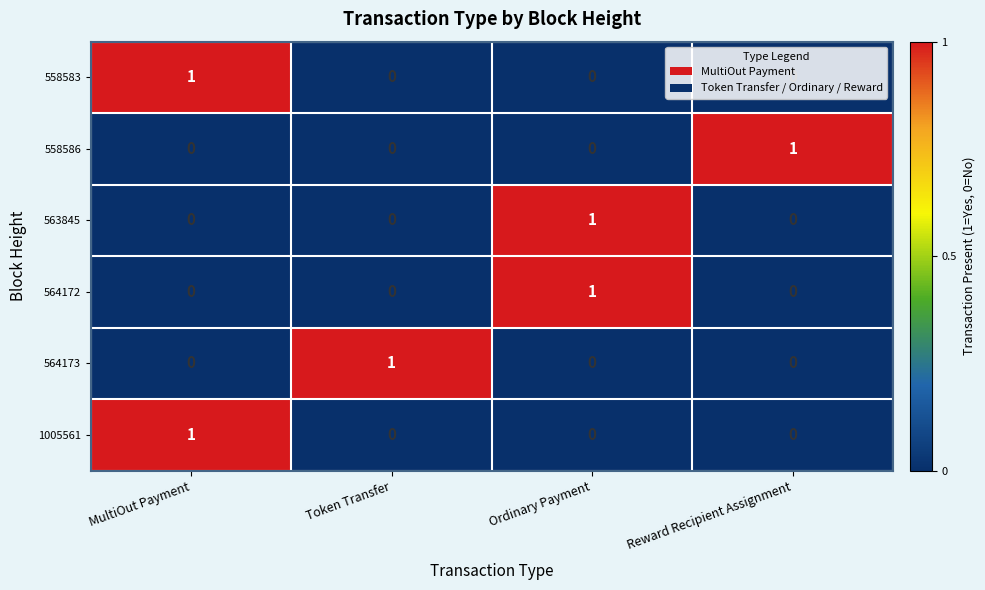

True or false: 563845 has a value of 1 at Ordinary Payment.

True